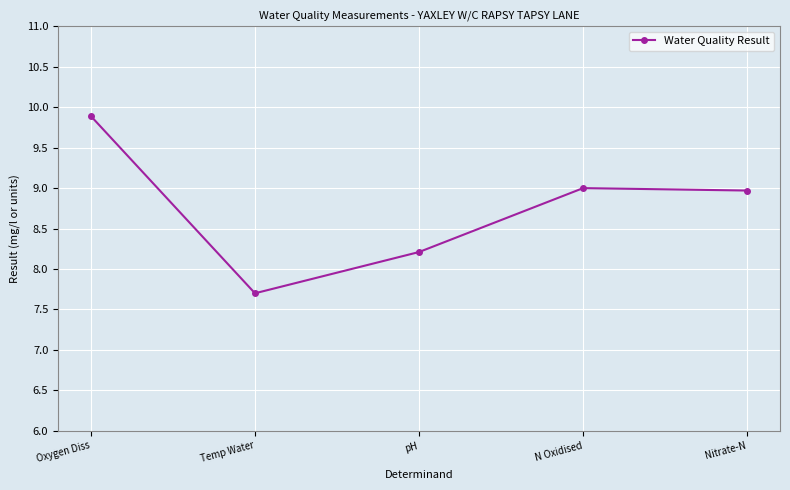

Where is the first local maximum?

N Oxidised